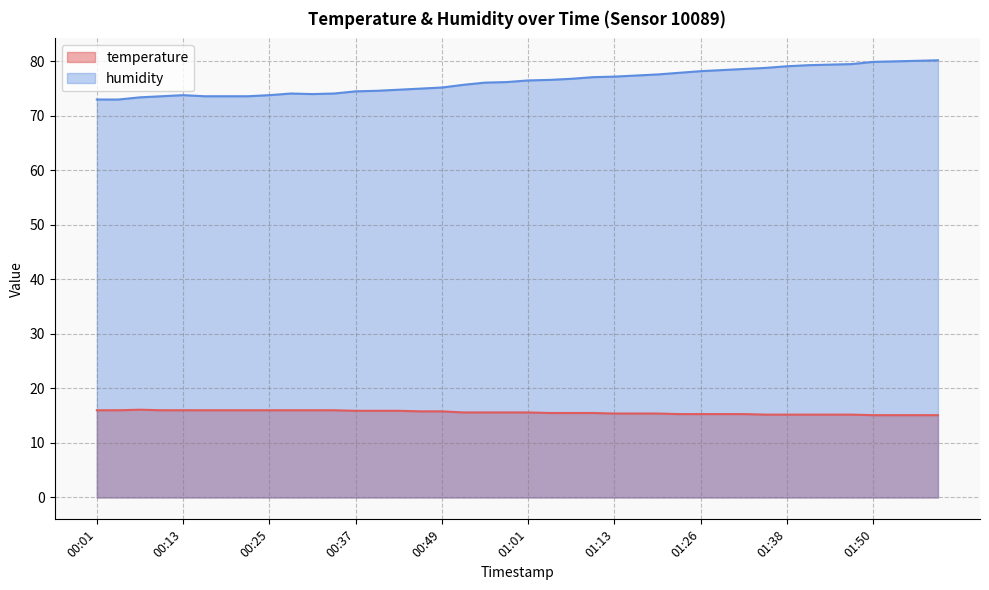

What is the label of the 16th point from the right?

01:13